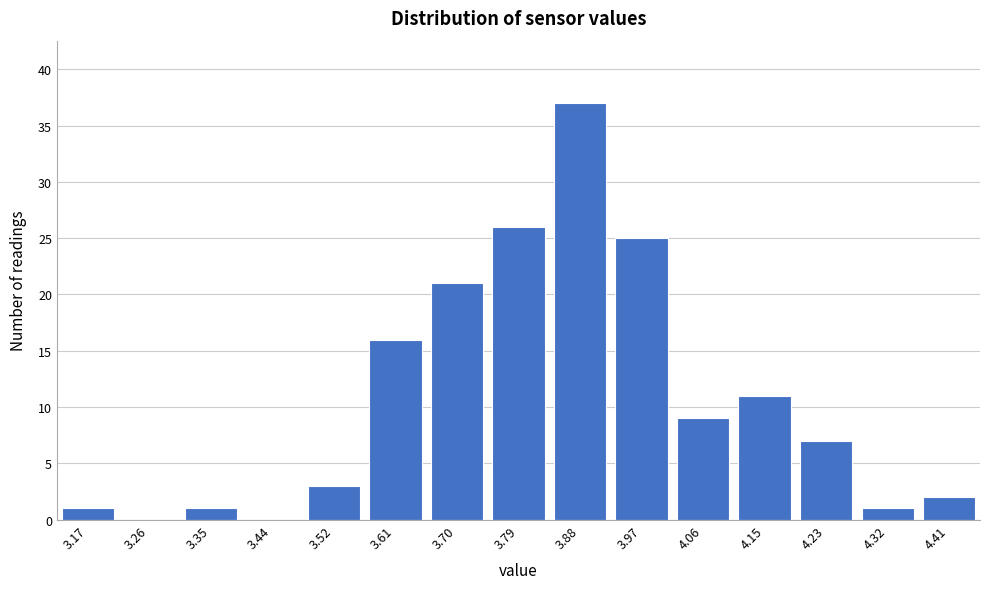

Reading right to left, transcribe all the data shown in this chart.

4.41=2	4.32=1	4.23=7	4.15=11	4.06=9	3.97=25	3.88=37	3.79=26	3.70=21	3.61=16	3.52=3	3.44=0	3.35=1	3.26=0	3.17=1